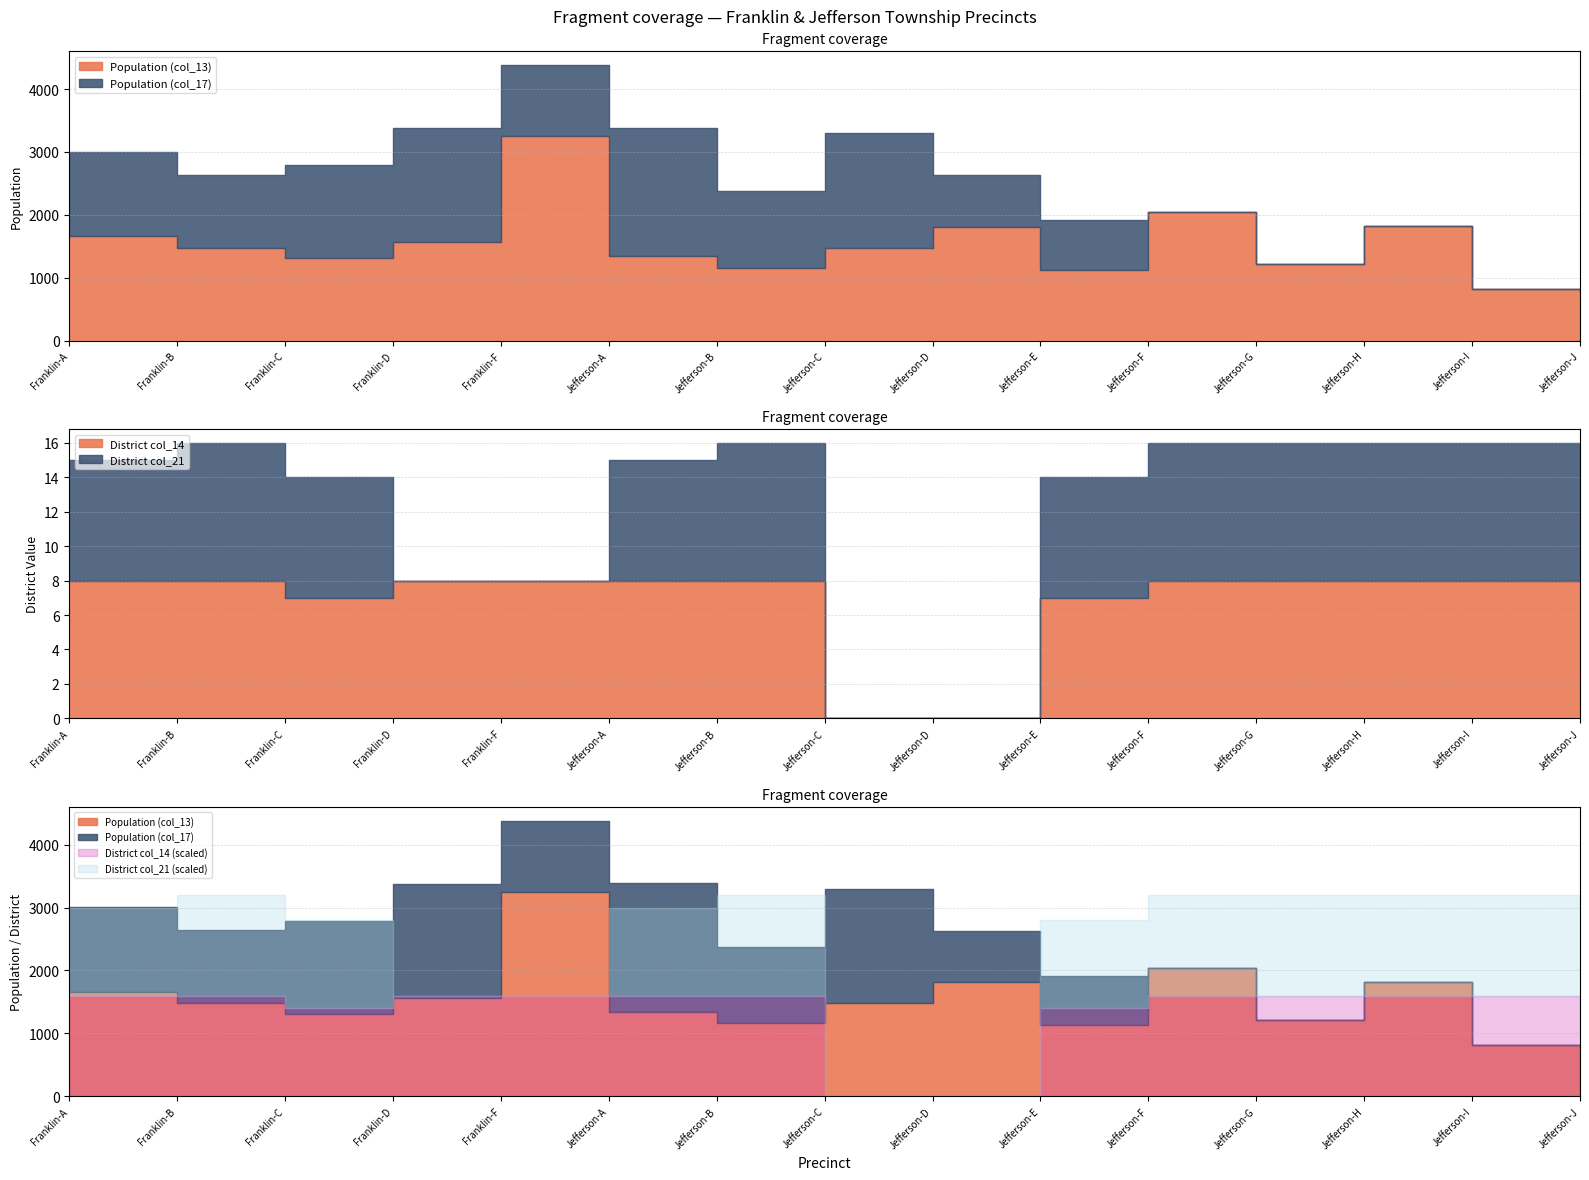

Is it true that District col_14 equals 2 at Jefferson-I?

False